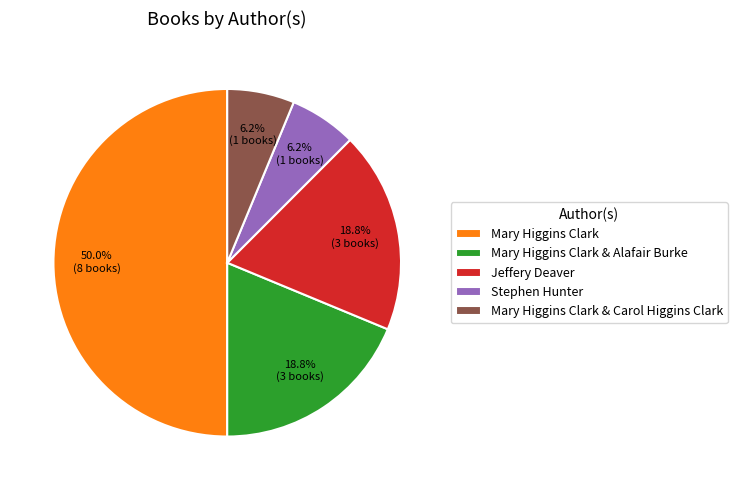

True or false: Mary Higgins Clark & Alafair Burke accounts for 12% of the total.

False